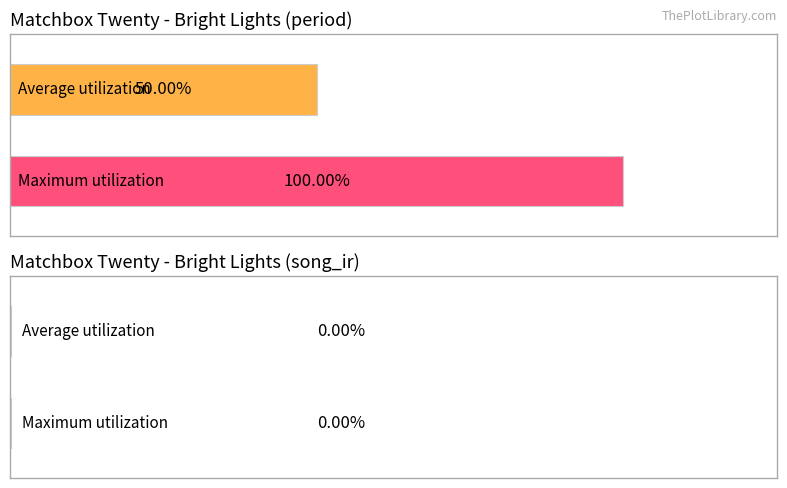

The Average utilization series shows 0 at song_ir. True or false?

True